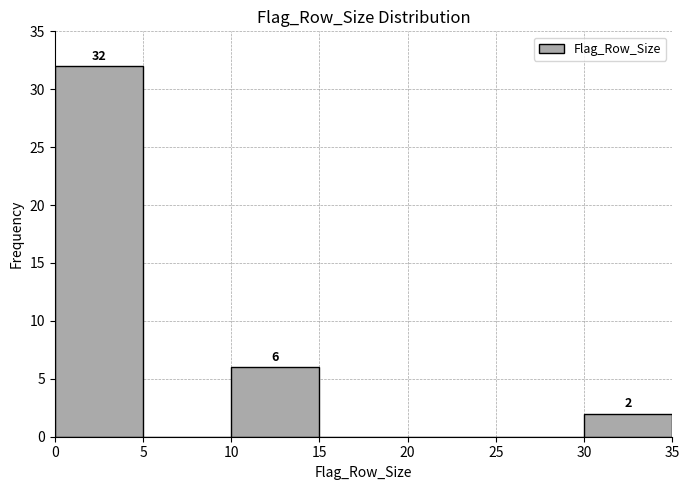

Which range on the x-axis has the tallest bar?

0 to 5